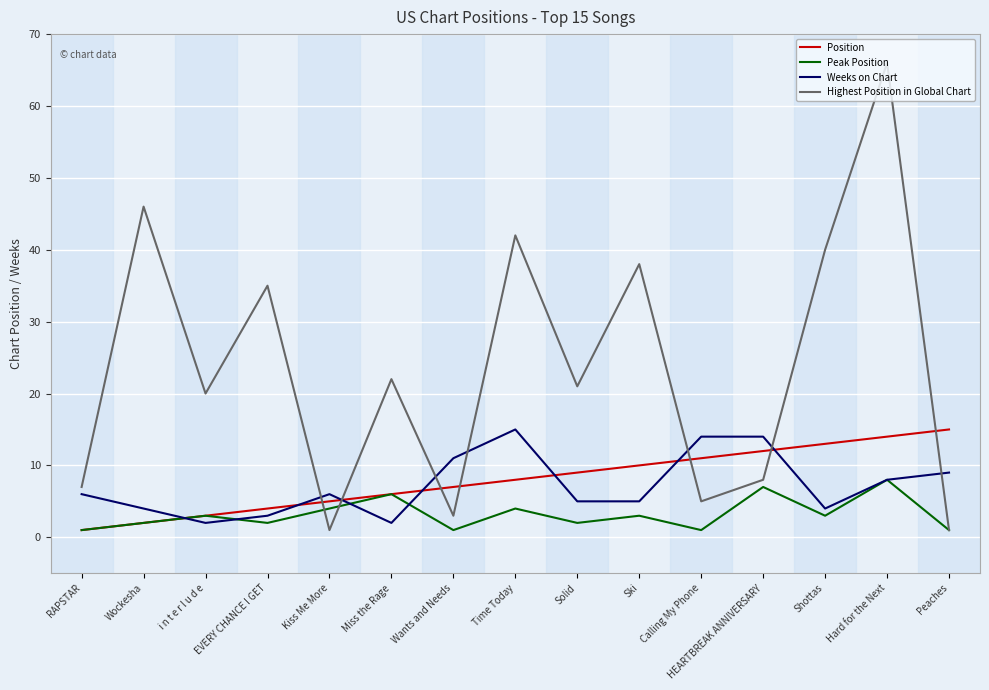

Which series has the largest total across all categories?

Highest Position in Global Chart